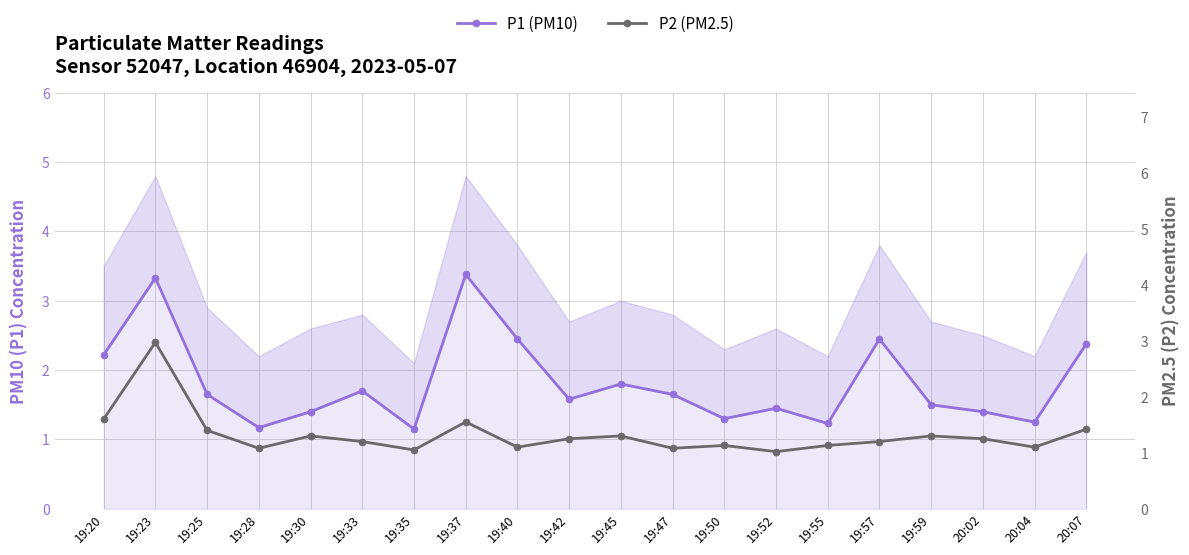

What is the minimum value for P2 (PM2.5)?

1.0